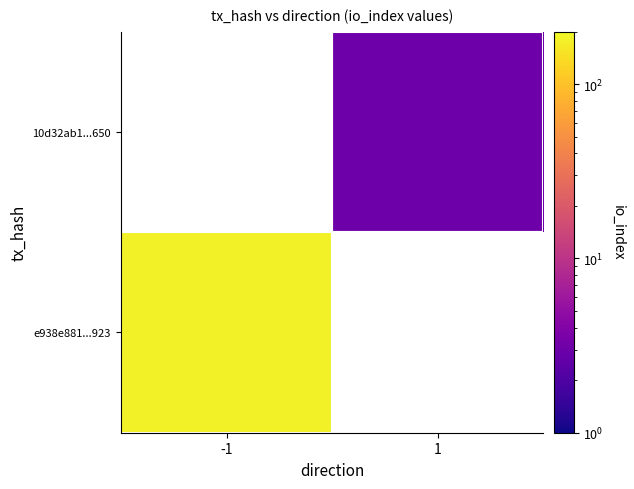

The value of e938e881...923 at -1 is 65.9. True or false?

False